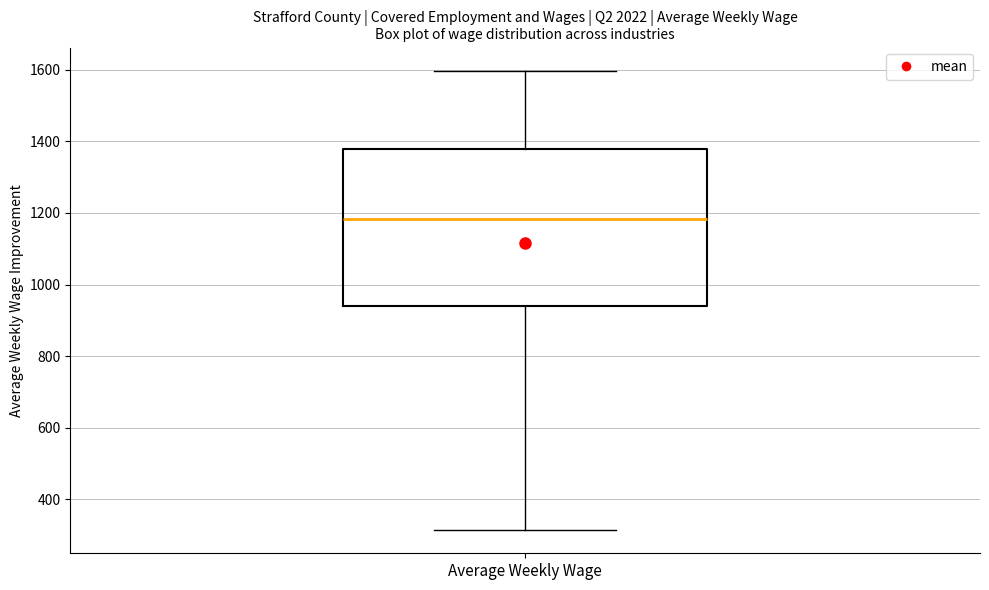

Read this box plot against the y-axis: the position of the median line, the range covered by the box, and the ends of both whiskers. The values are not printed on the chart, so give them approximately, as read against the axis.

median 1180, box 940 to 1380, whiskers 320 to 1600